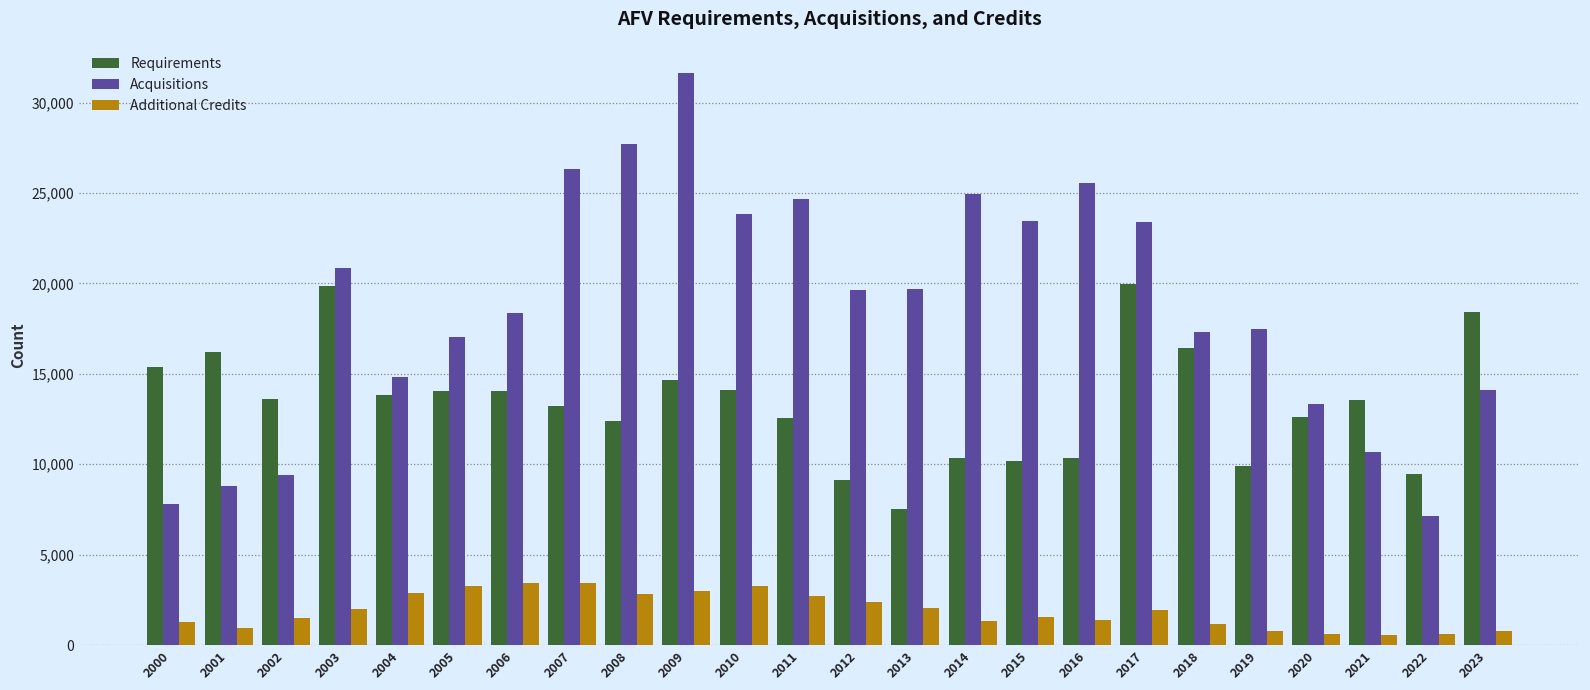

What is the difference between the maximum and minimum values in the Acquisitions series?

24477